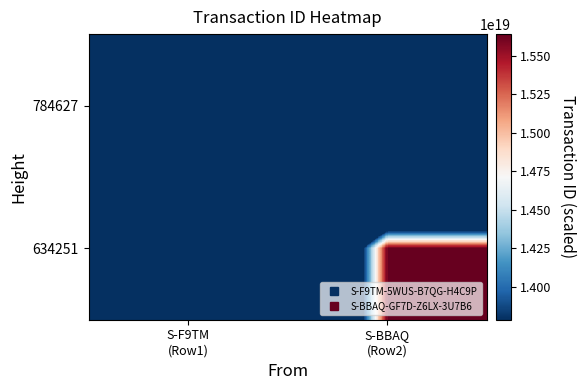

List the series in order of their peak value, highest first.

634251, 784627